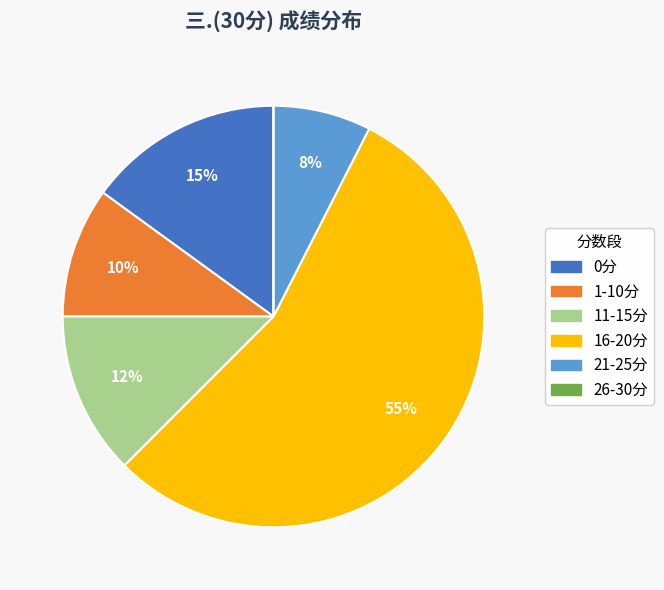

Is there a majority slice in this chart?

Yes